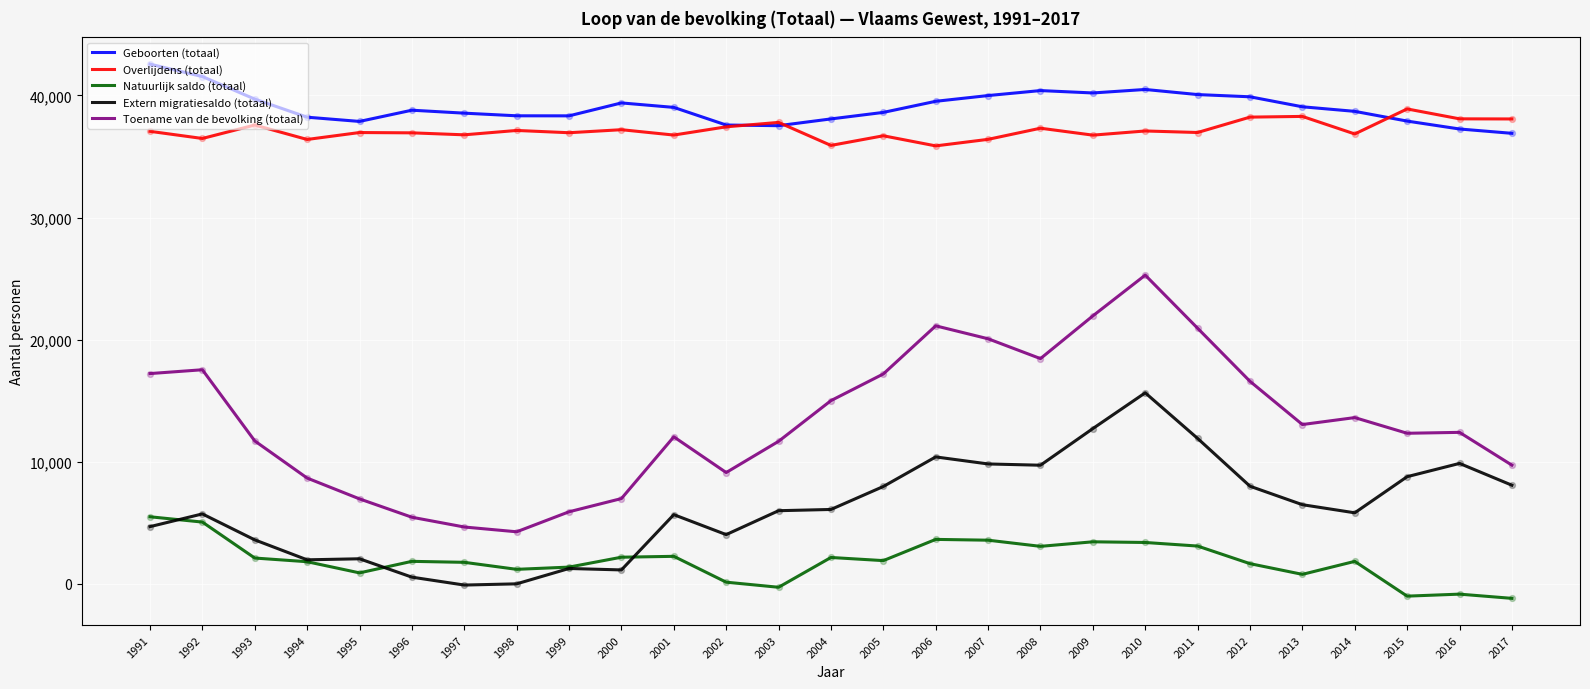

At how many categories does at least one series exceed 25798?

27